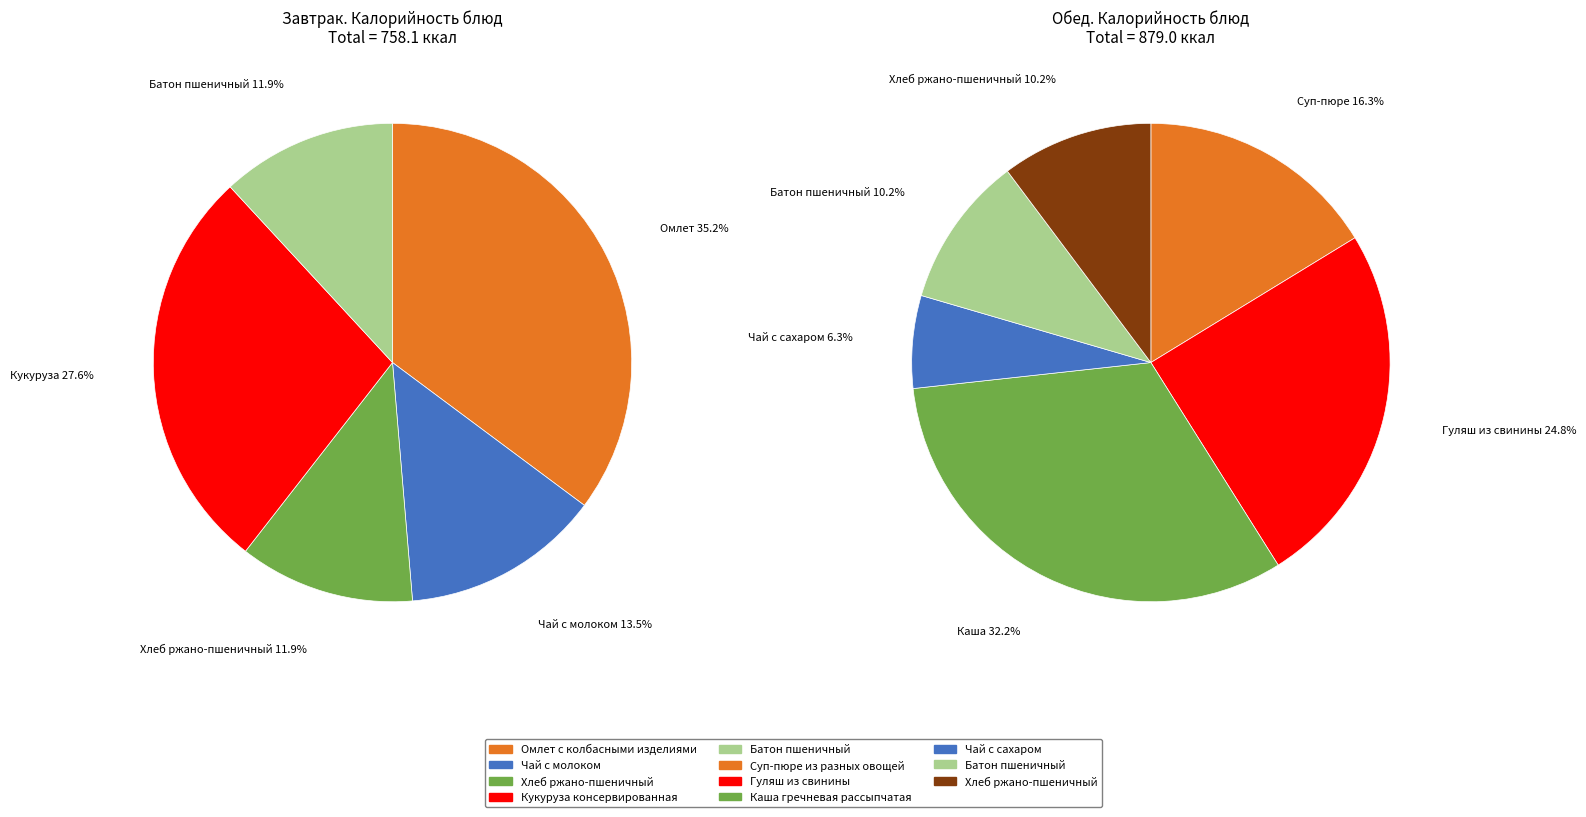

Does Чай с сахаром represent more than half of the total?

No